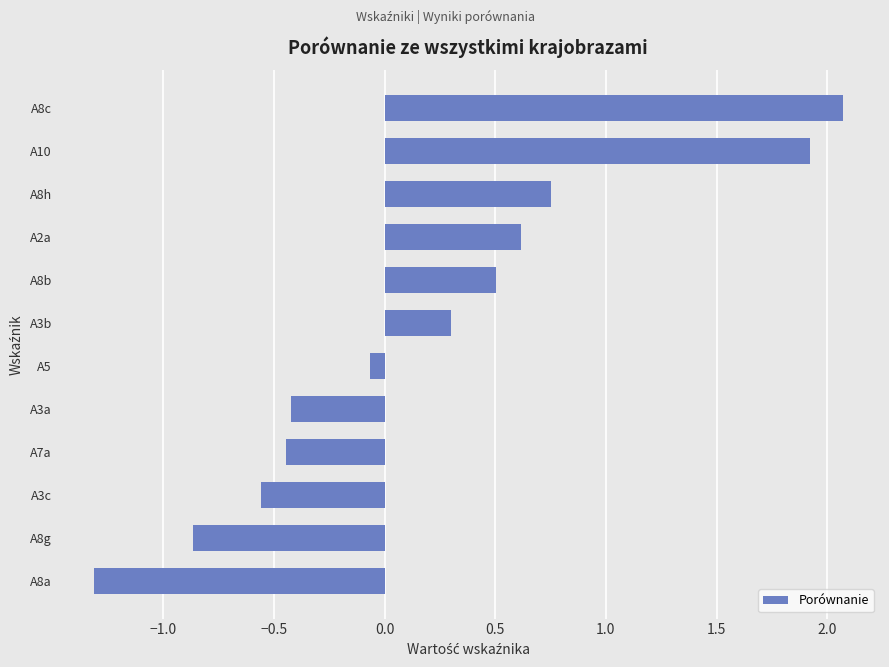

Read the value at A3b.

0.3